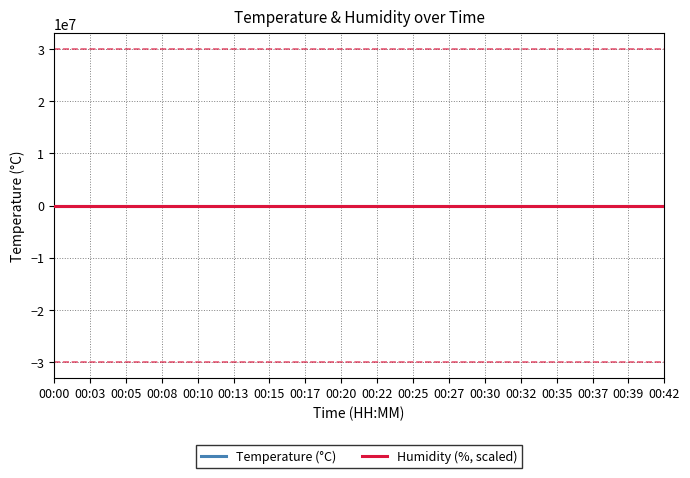

Reading right to left, transcribe all the data shown in this chart.

Temperature (°C): 7.3	7.4	7.4	7.3	7.4	7.4	7.5	7.5	7.5	7.5	7.5	7.5	7.5	7.5	7.5	7.6	7.6	7.6
Humidity (%, scaled): 7.2	7.2	7.2	7.2	7.2	7.2	7.2	7.2	7.2	7.2	7.2	7.2	7.2	7.2	7.2	7.2	7.2	7.2